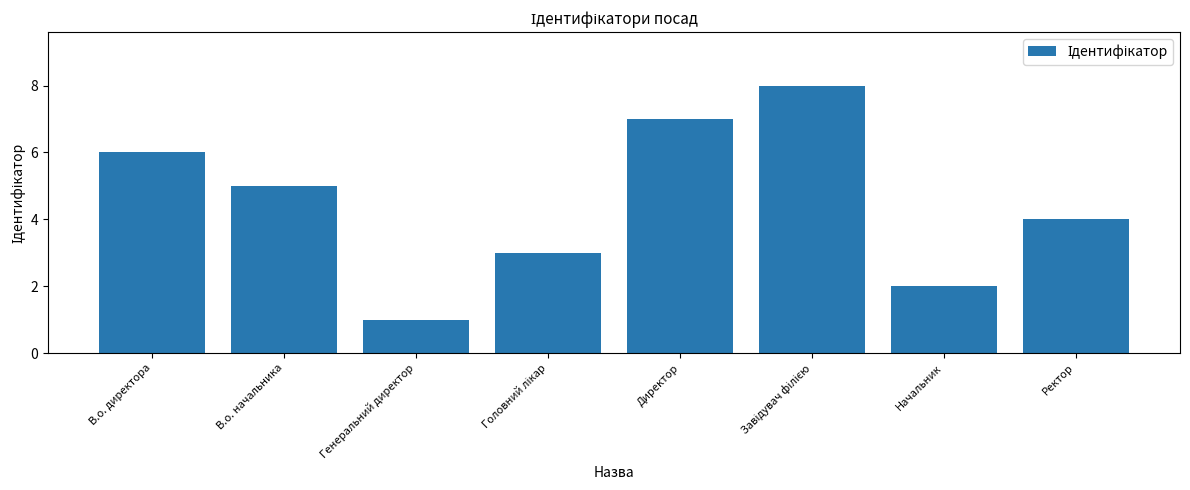

At which label is the value closest to 4?

Ректор